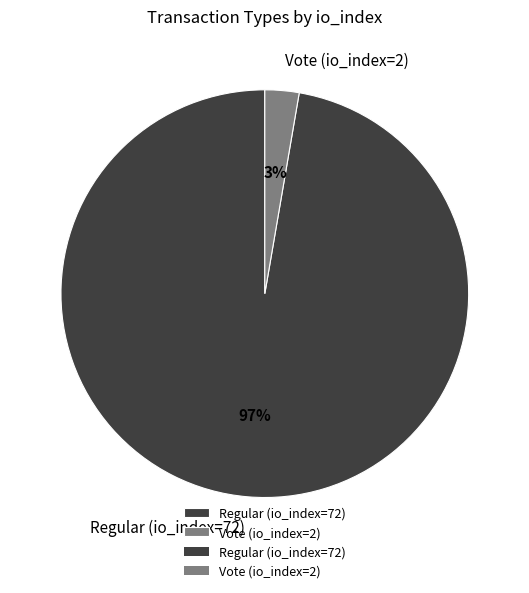

How many segments does this pie chart have?

2